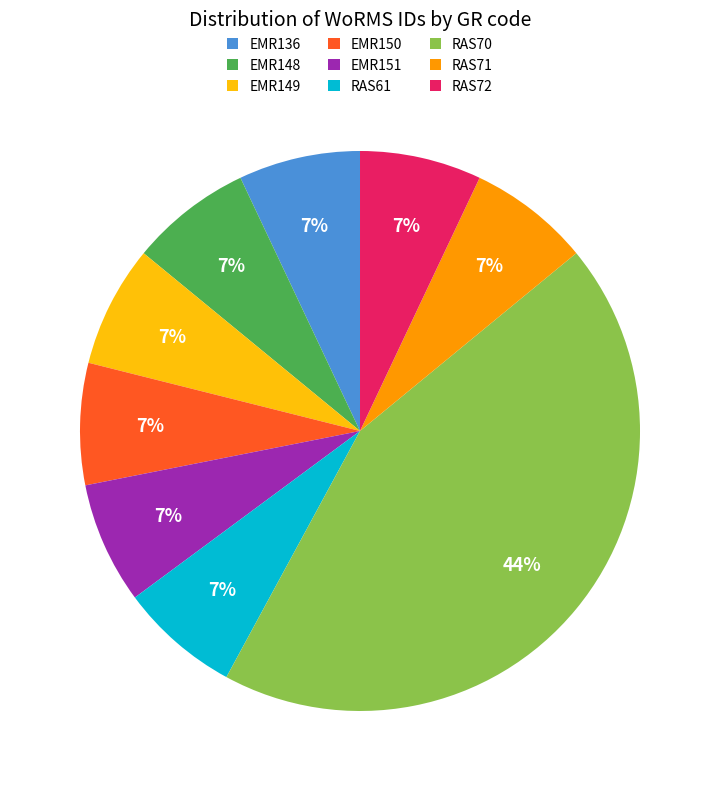

Count the number of slices in the pie.

9